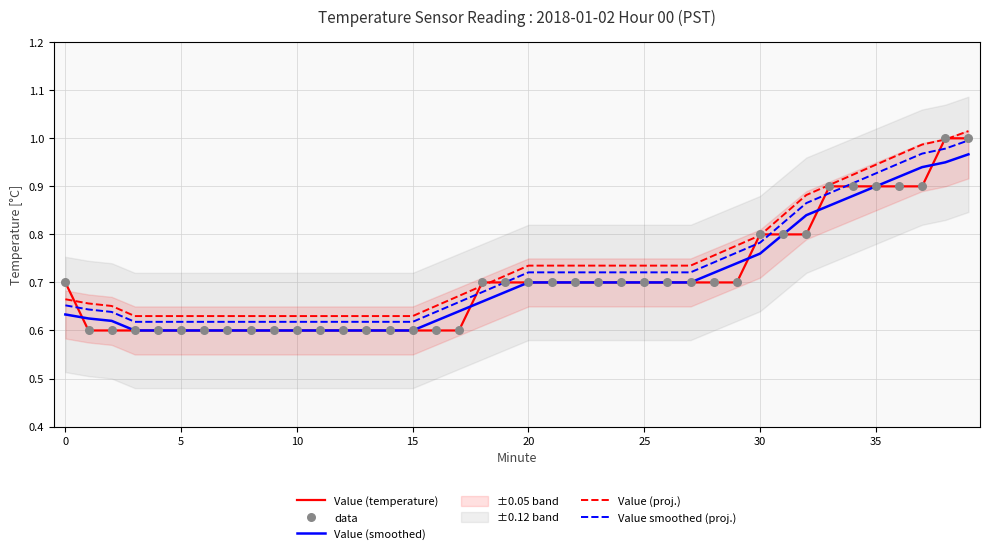

Is the value of data at 22 greater than the value of Value (proj.) at 34?

No